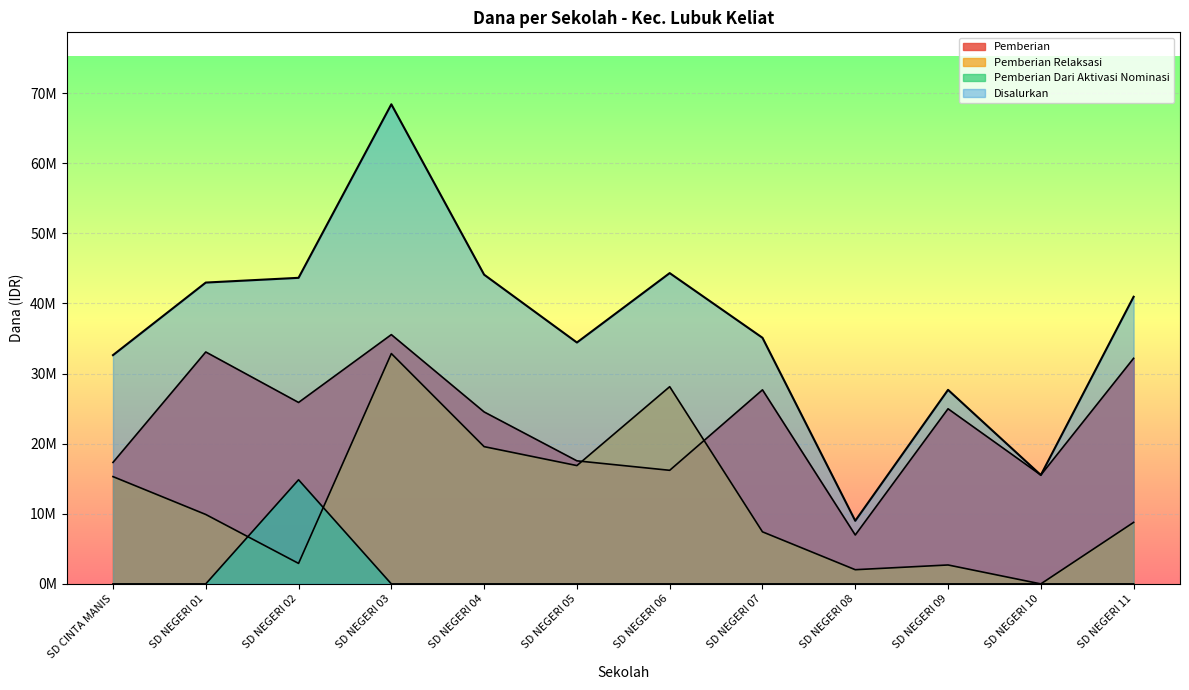

Where is the first local maximum for Pemberian Relaksasi?

SD NEGERI 03